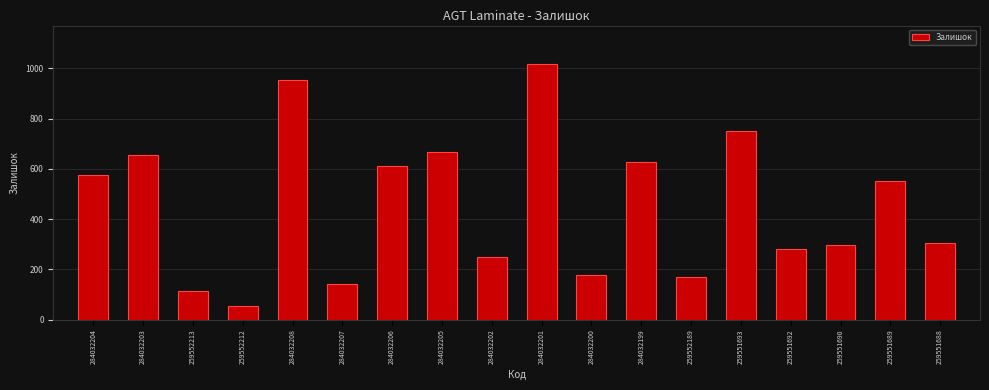

Reading right to left, extract all data points from this chart.

259551688=305	259551689=552	259551690=296	259551692=280	259551693=749	259552189=171	284032199=628	284032200=177	284032201=1018	284032202=251	284032205=669	284032206=610	284032207=140	284032208=955	259552212=56	259552213=115	284032203=657	284032204=577